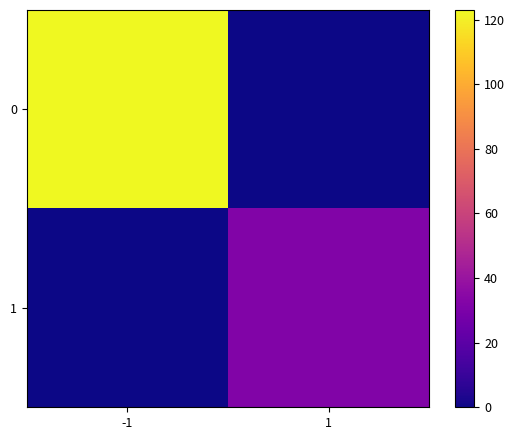

Reading left to right, transcribe all the data shown in this chart.

0: -1=123	1=0
1: -1=0	1=32